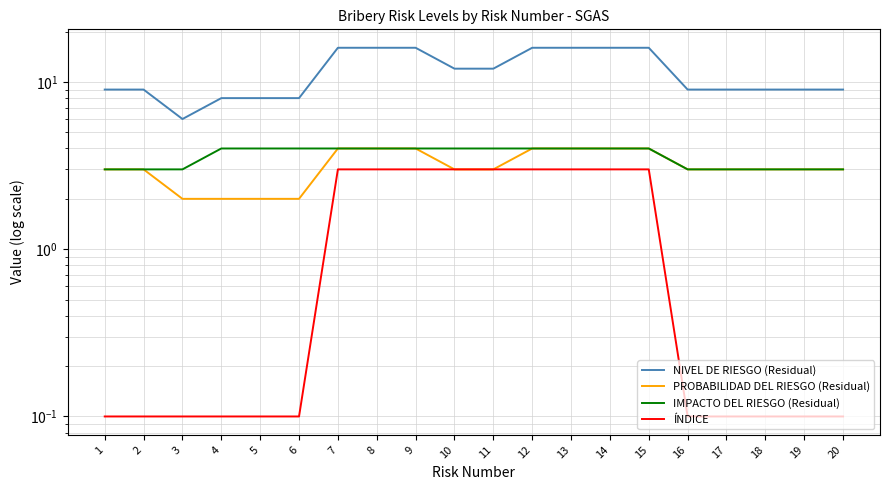

What is the average value of the PROBABILIDAD DEL RIESGO (Residual) series?

3.1